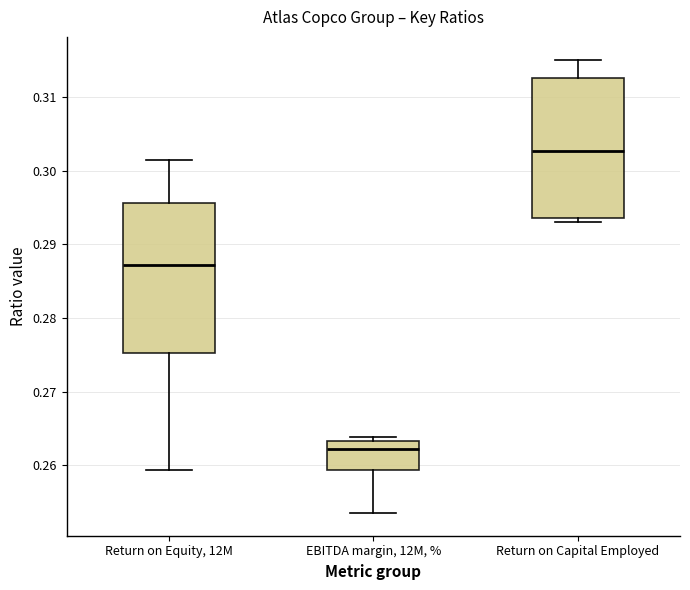

Which box has the highest median line?

Return on Capital Employed